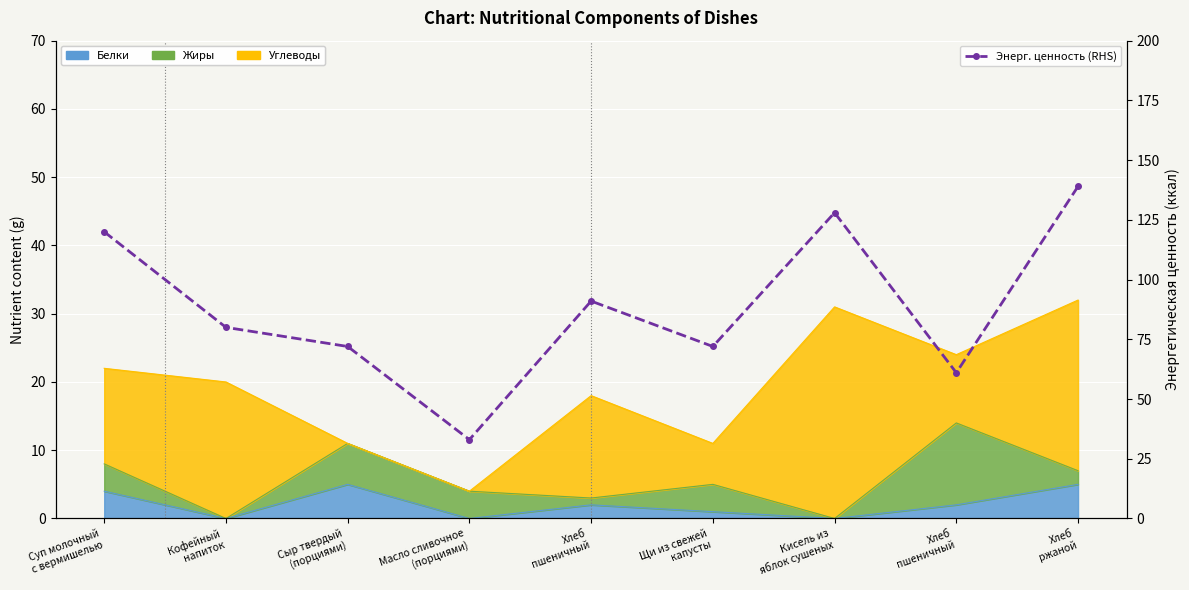

What is the difference between the maximum and second lowest values?

78